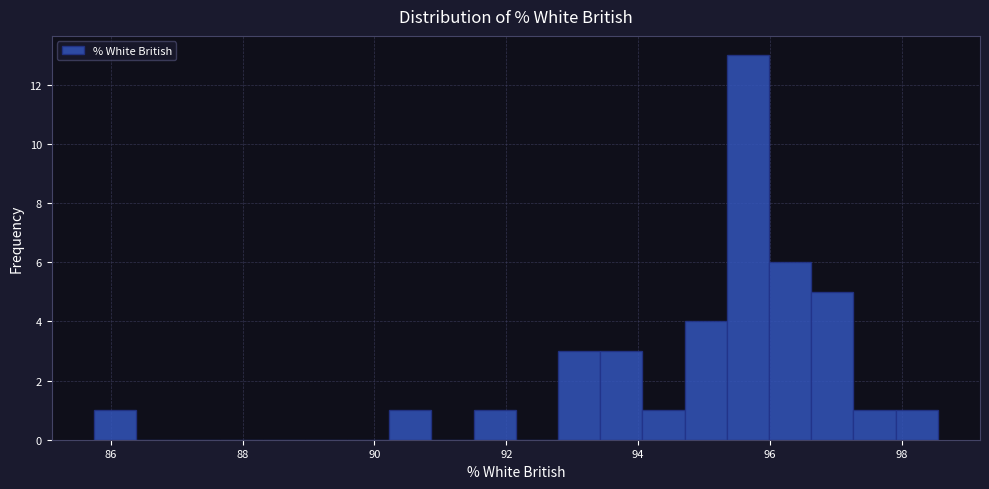

Around what value on the x-axis is the tallest bar? Give the approximate position of its centre, as read against the axis.

95.6